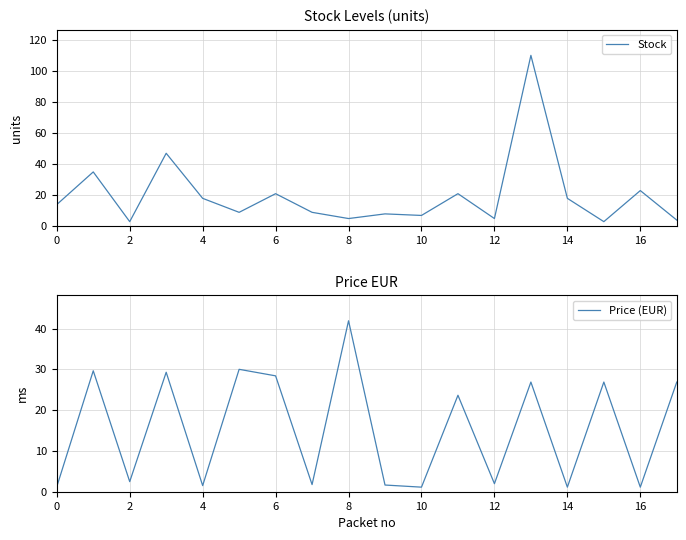

What is the highest value of the Stock series?

110